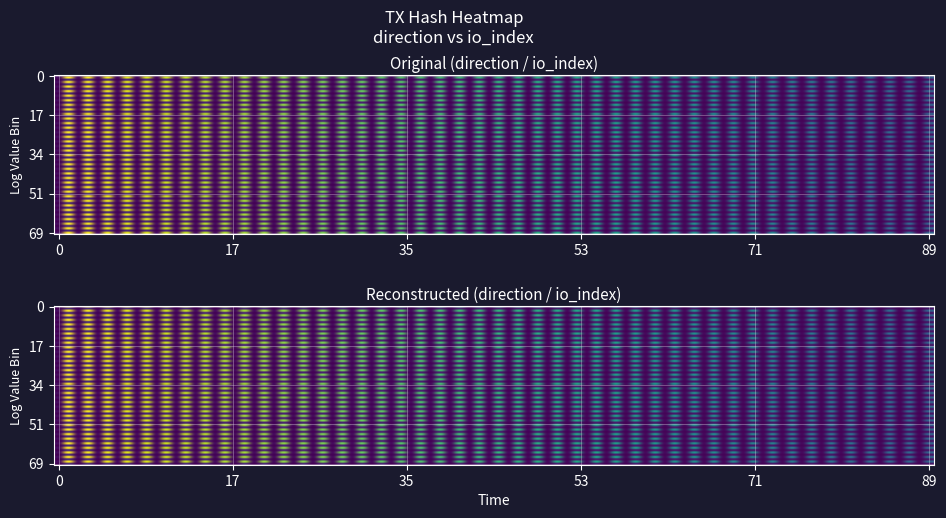

What is the spread (max minus min) of values at 0?

2